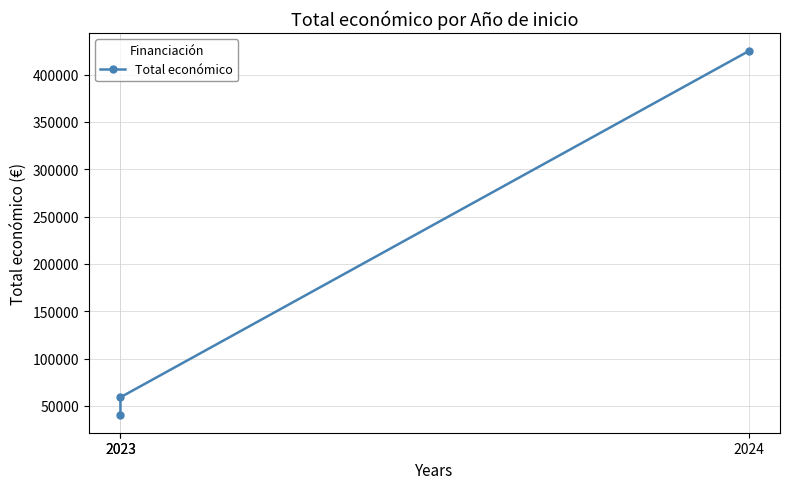

What is the value of the 2nd point from the left?

40876